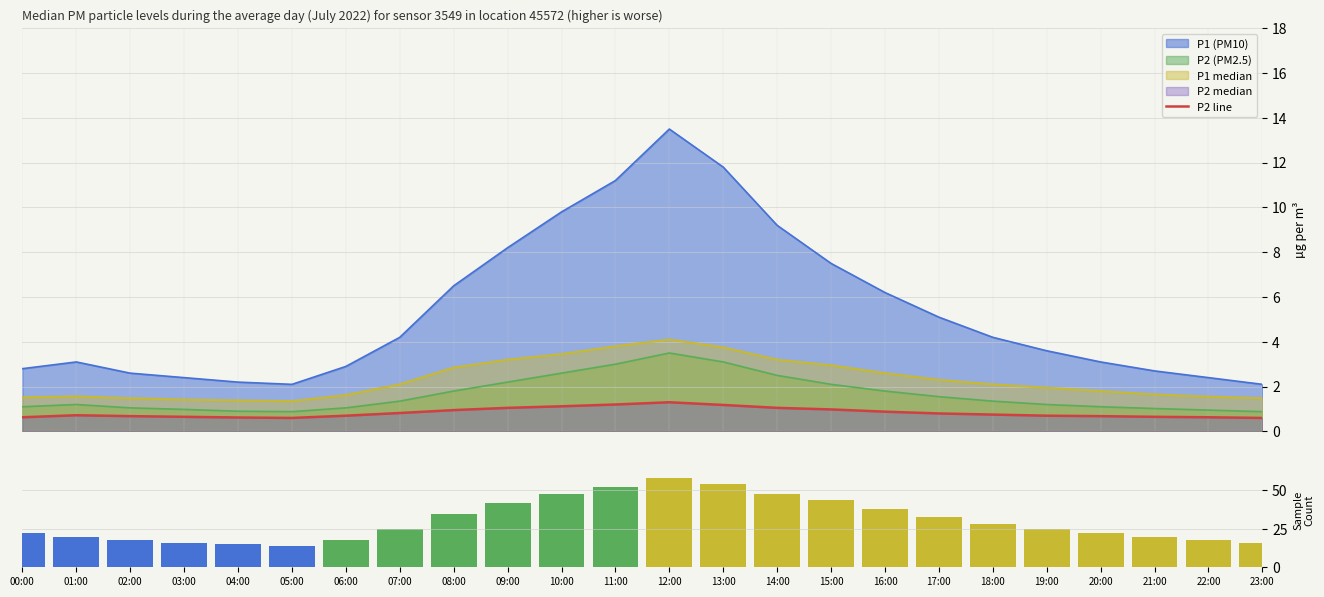

Which series has the widest spread of values?

Sample Count